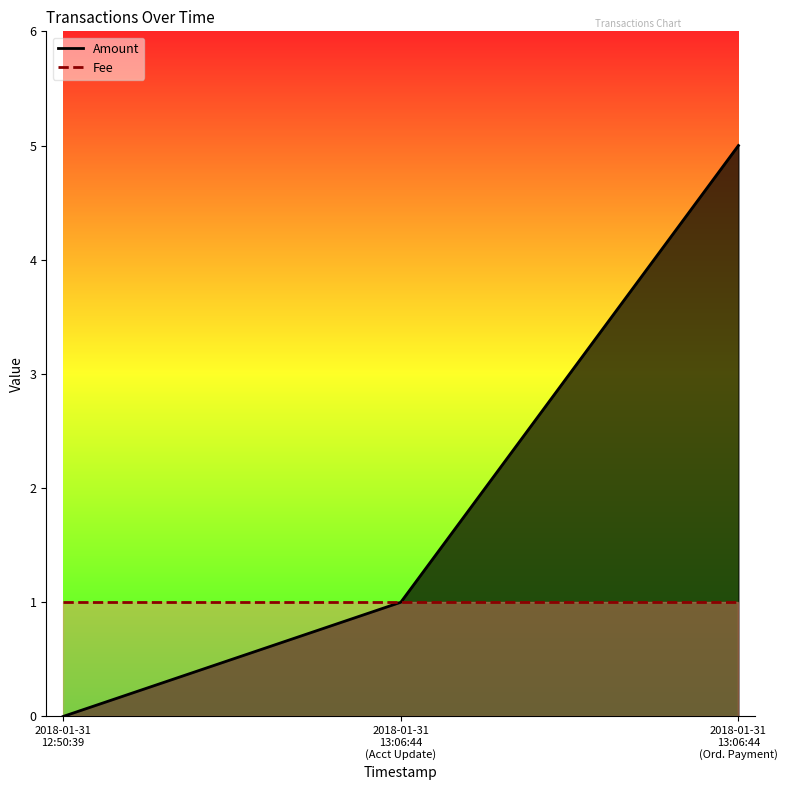

Is it true that Fee equals 1 at 2018-01-31
13:06:44
(Ord. Payment)?

True